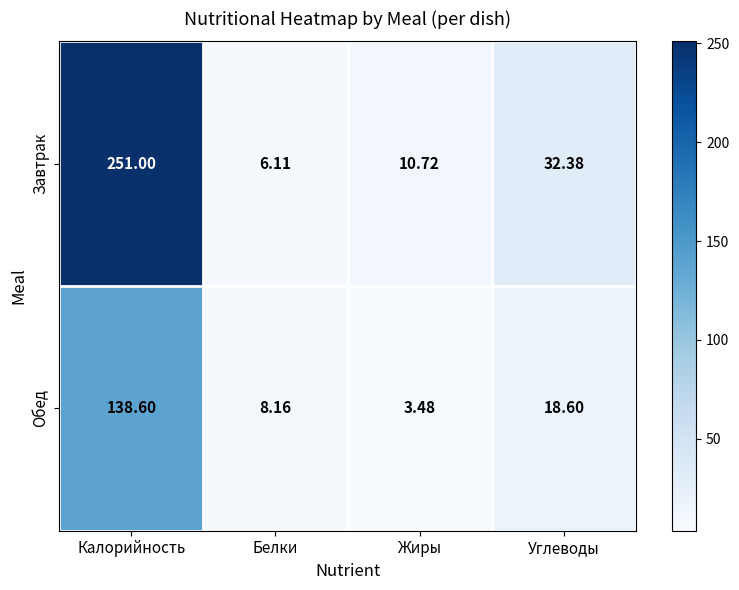

Which category has the lowest value across all series?

Жиры